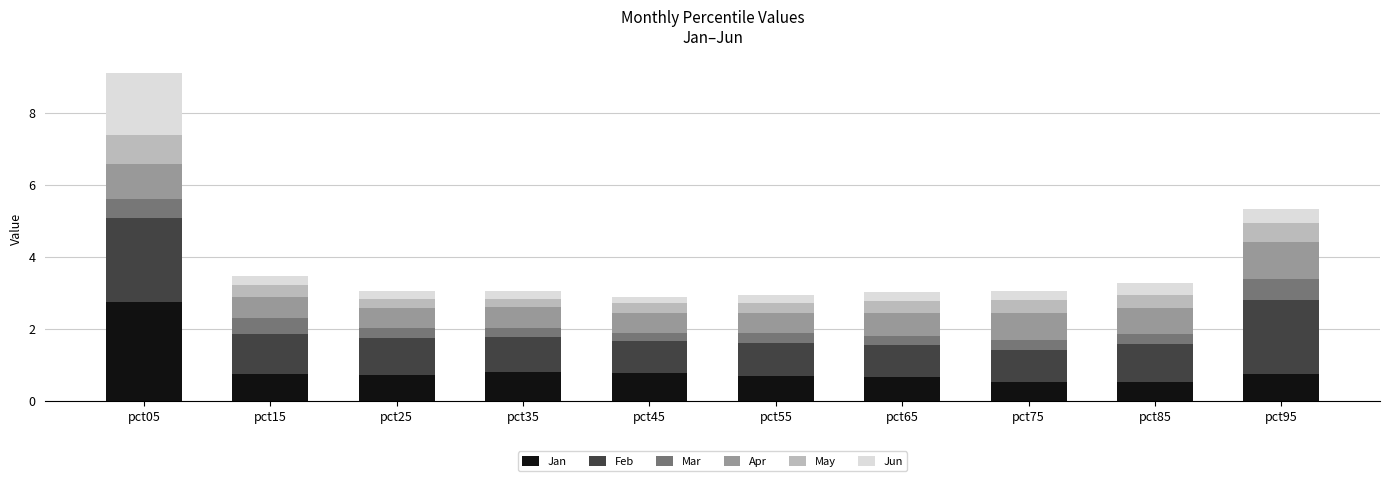

What is the total value across all series at pct75?

3.0